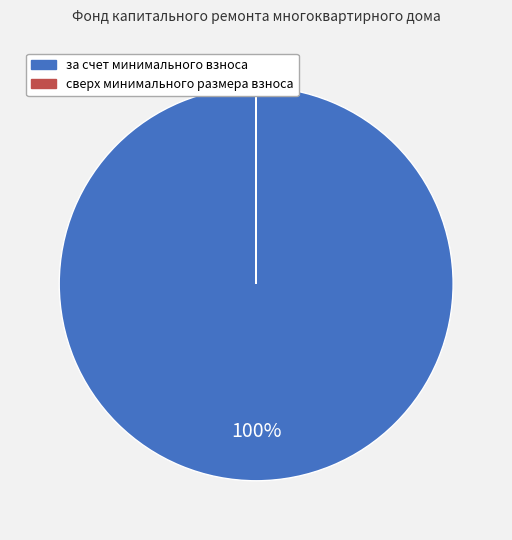

To the nearest percent, what percentage of the pie is за счет минимального взноса?

100%